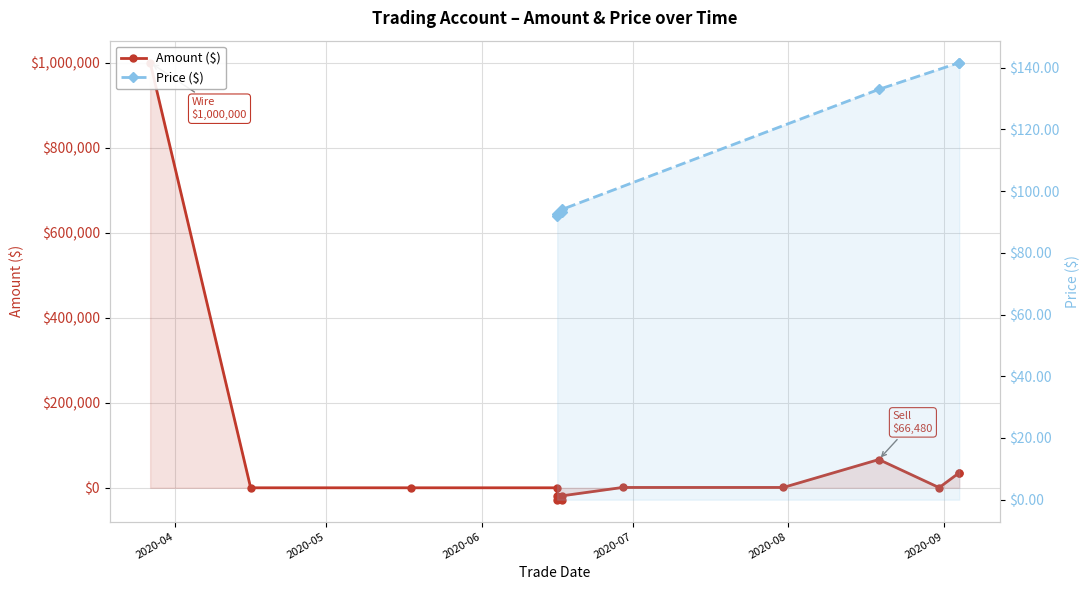

True or false: there are more than 1 points higher than both neighbors.

True